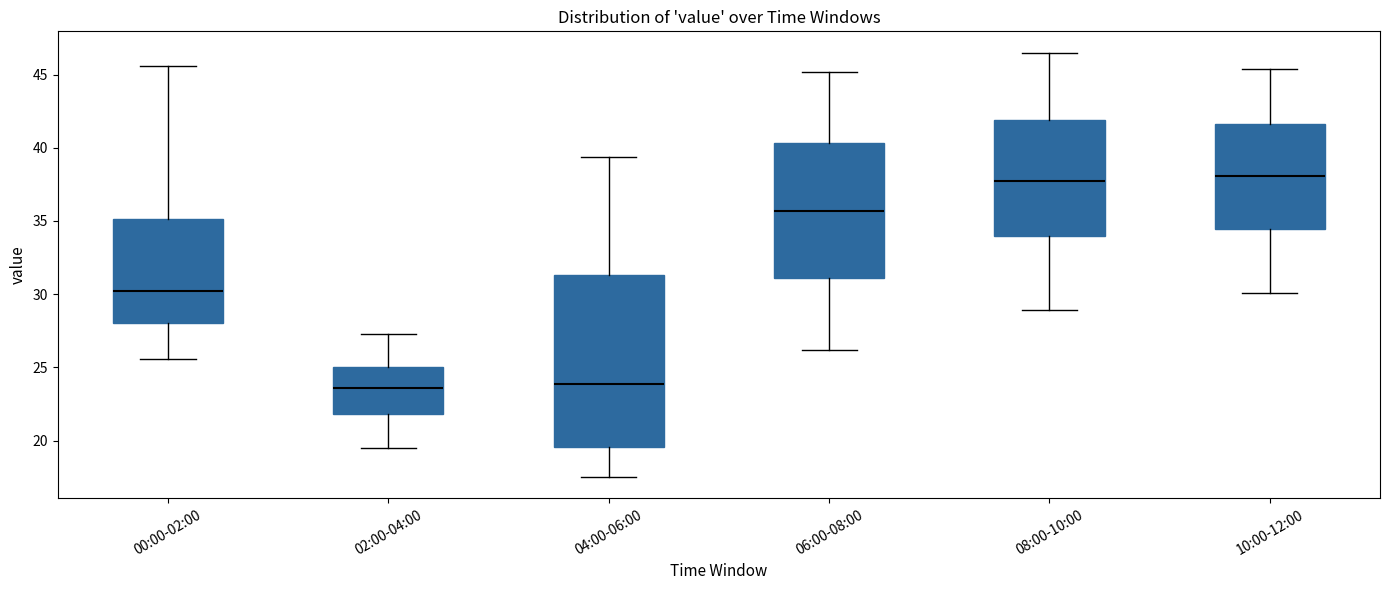

Comparing the boxes themselves (not the whiskers), which one is the tallest?

04:00-06:00